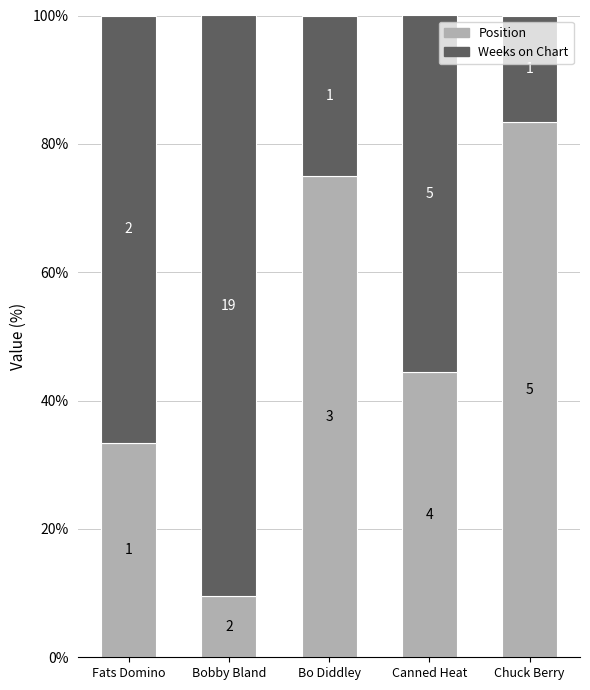

Which series has the largest total across all categories?

Weeks on Chart